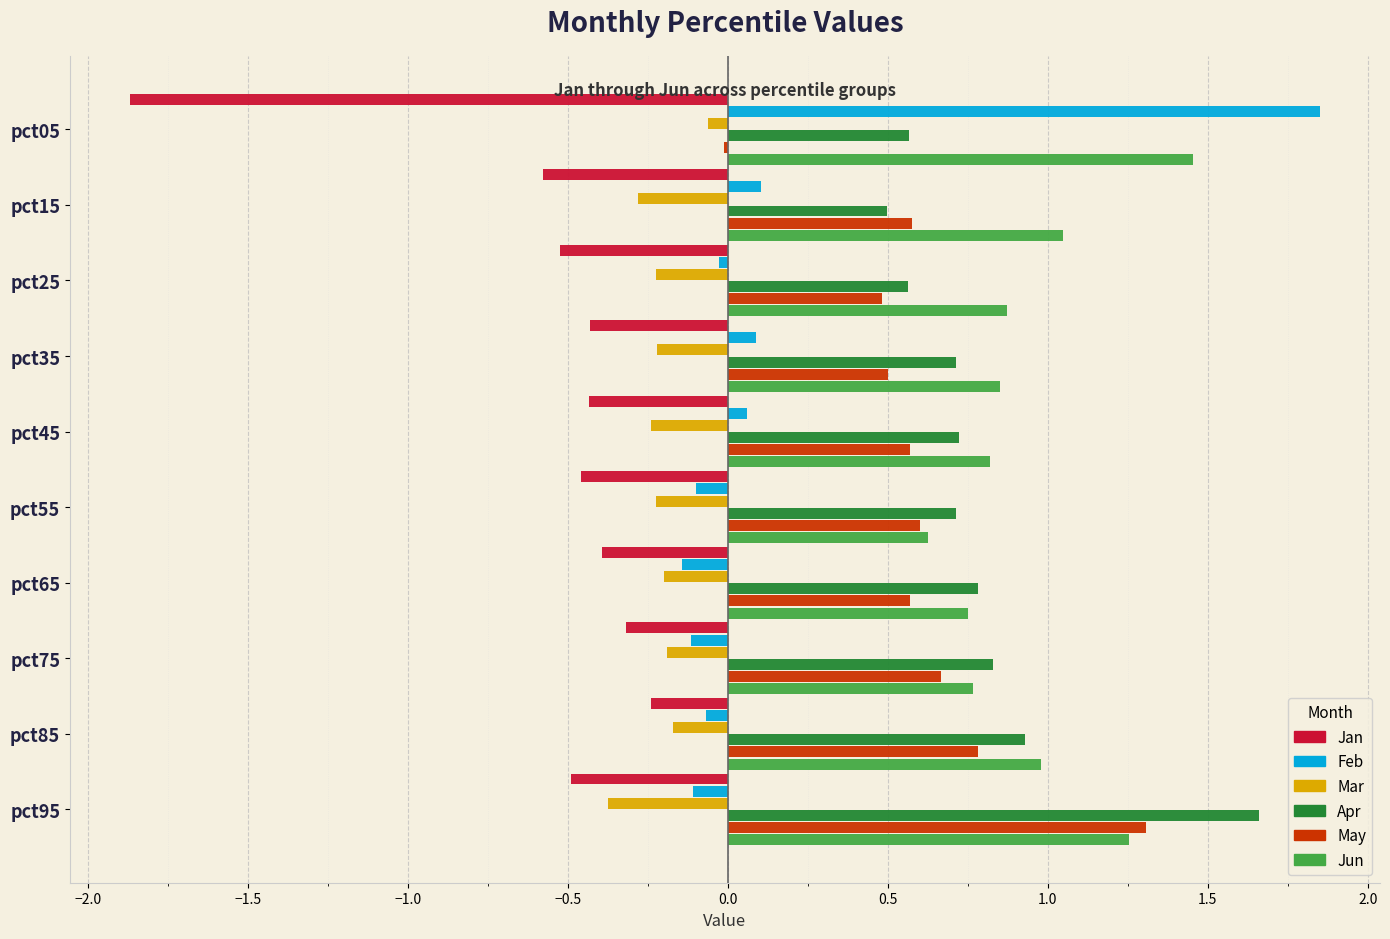

The value of Jun at pct95 is 1.9. True or false?

False